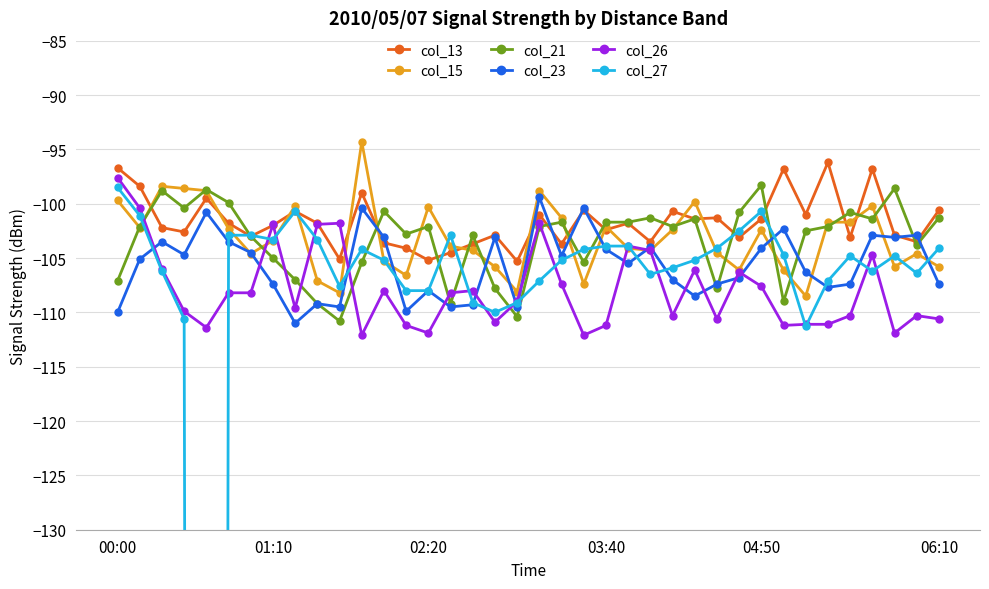

What are all the series names shown in the legend?

col_13, col_15, col_21, col_23, col_26, col_27